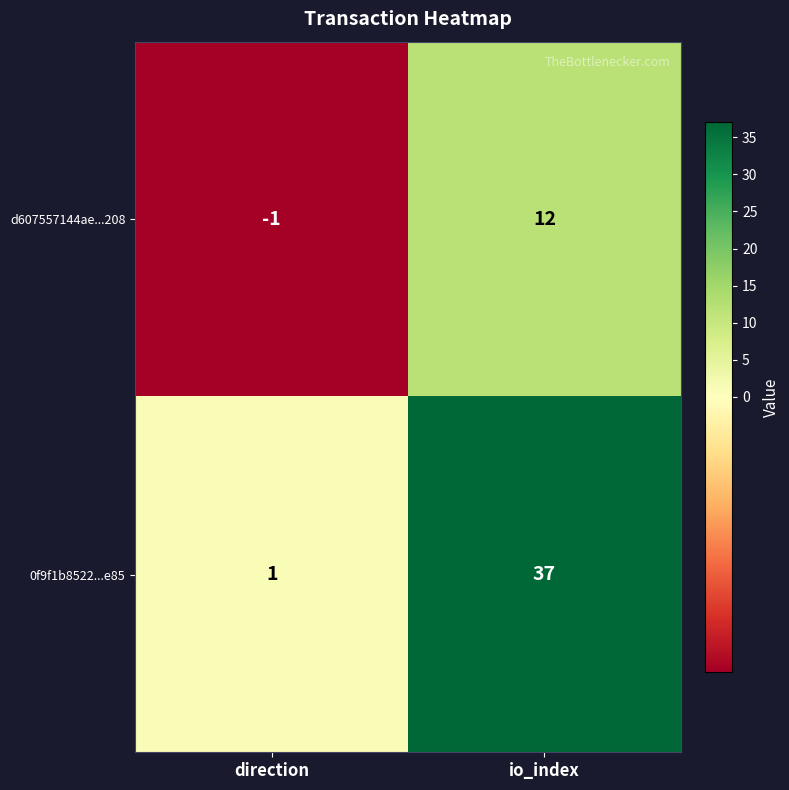

Between direction and io_index, which series saw the biggest shift?

0f9f1b8522...e85